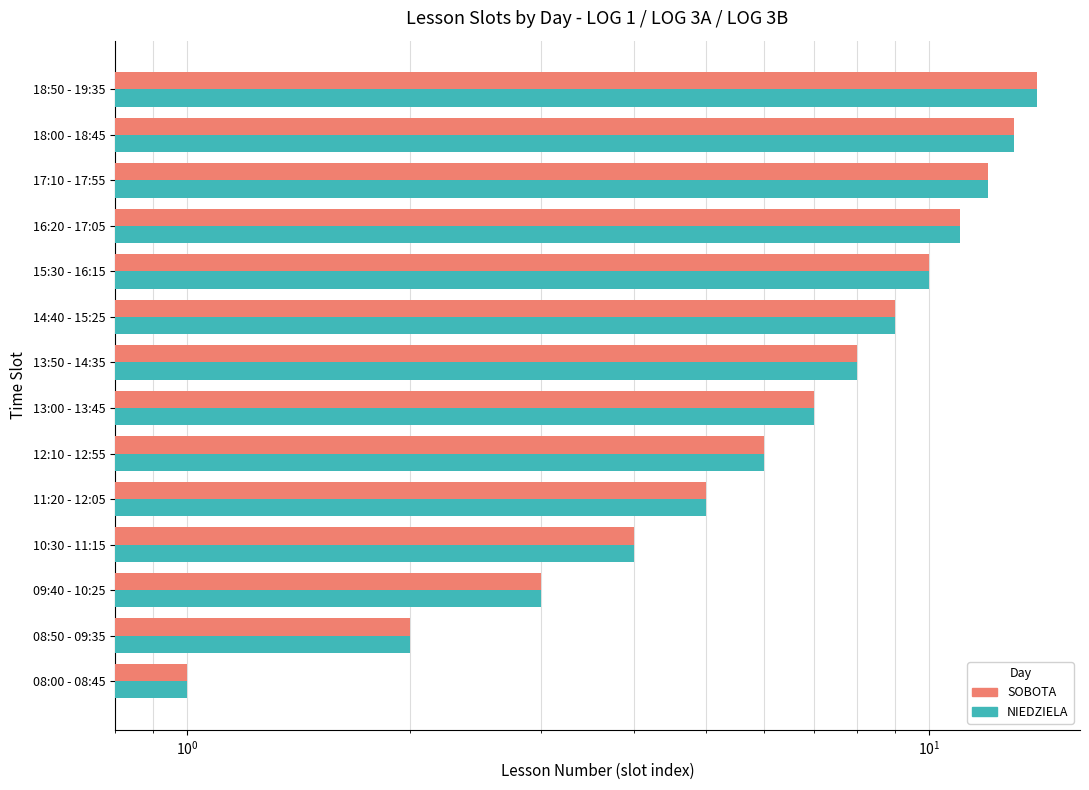

How many bars are there in total?

28